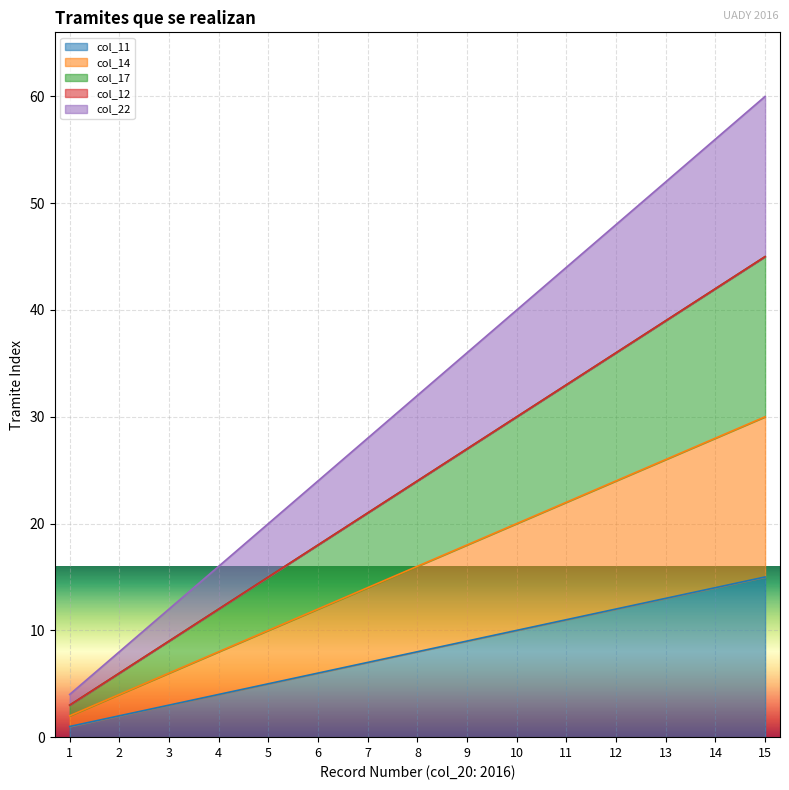

How many values in the col_17 series are below 24?

7